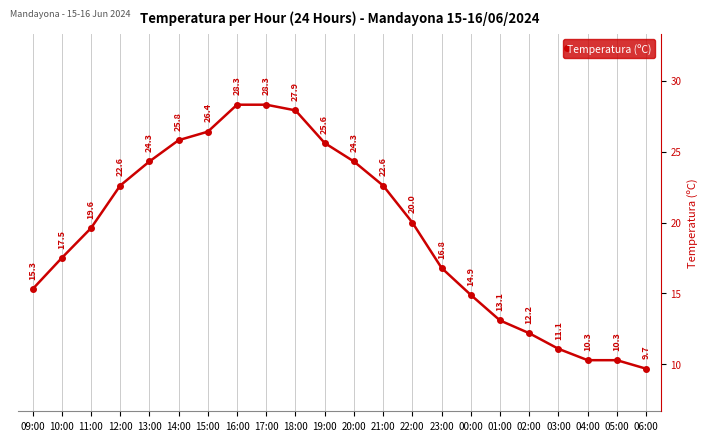

Which has a higher value, 19:00 or 10:00?

19:00